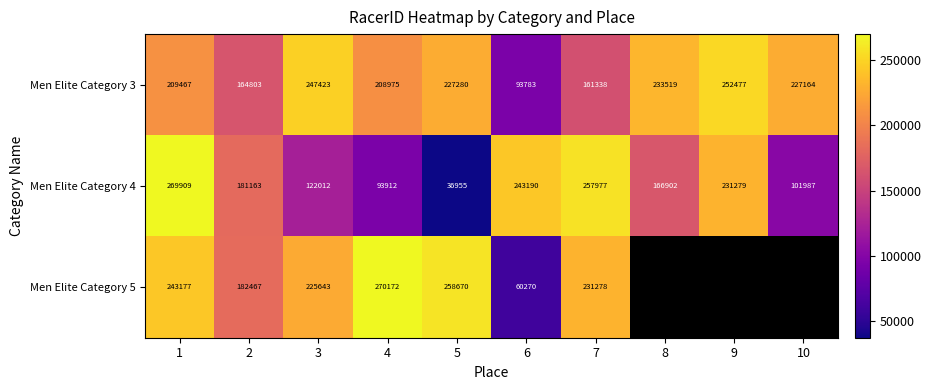

Is the value of Men Elite Category 4 at 4 greater than the value of Men Elite Category 3 at 4?

No